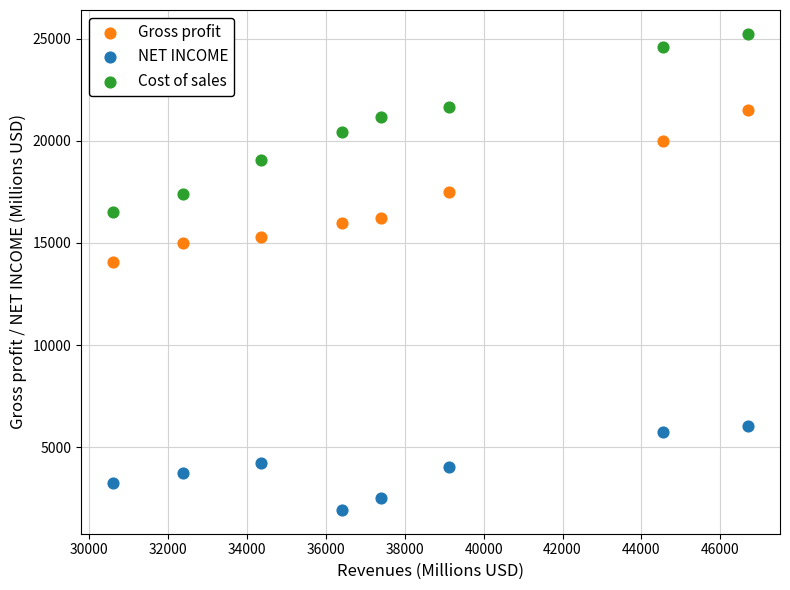

What is the X range (max minus min) for the scatter plot?

16109